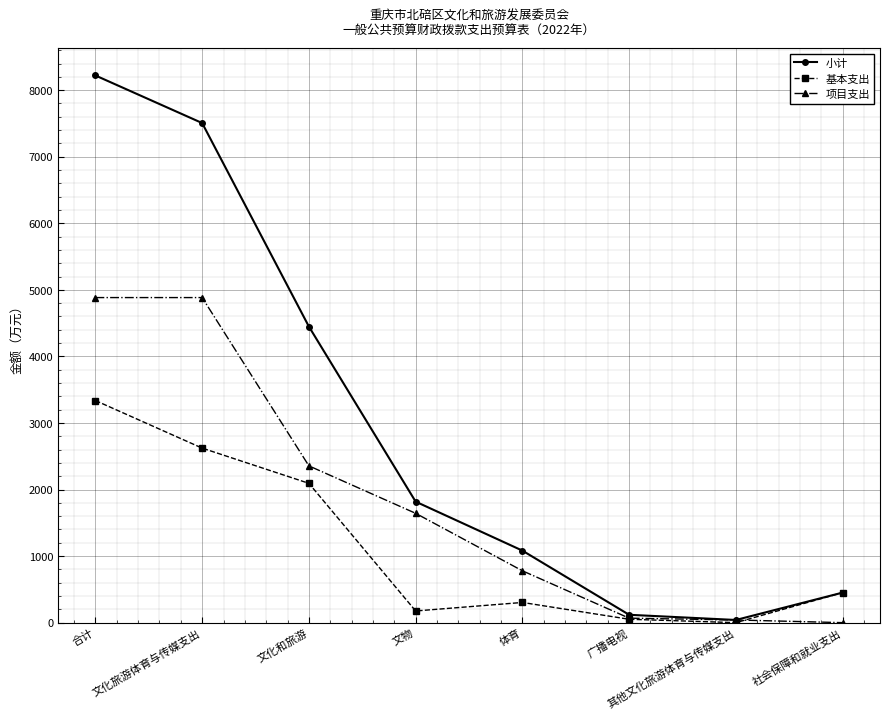

Where is 项目支出 nearest to the value 2441?

文化和旅游